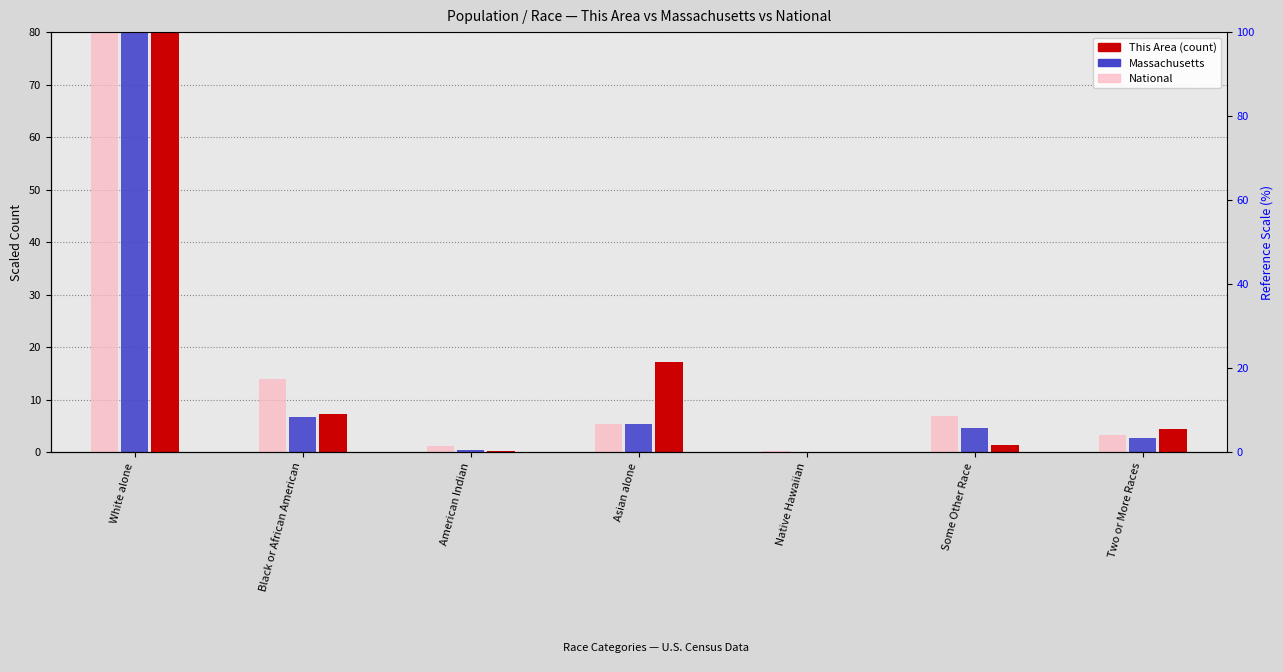

What is the label of the 4th bar from the left?

Asian alone